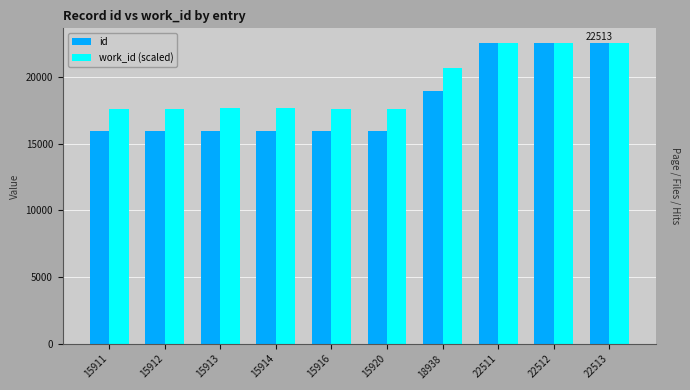

What is the maximum value for id?

22513.0